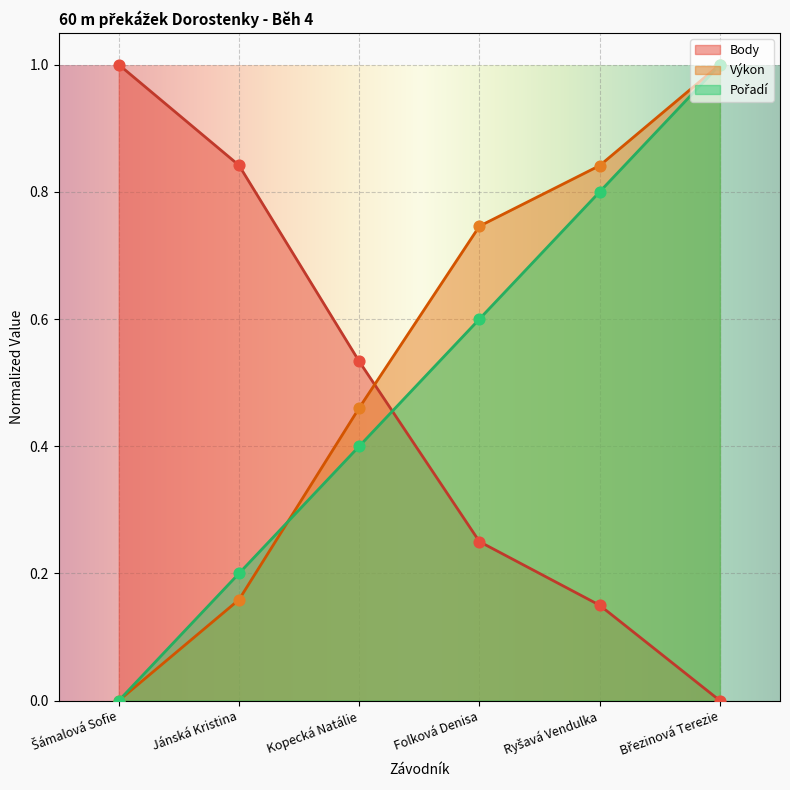

Is the value of Body at Kopecká Natálie greater than the value of Pořadí at Kopecká Natálie?

Yes